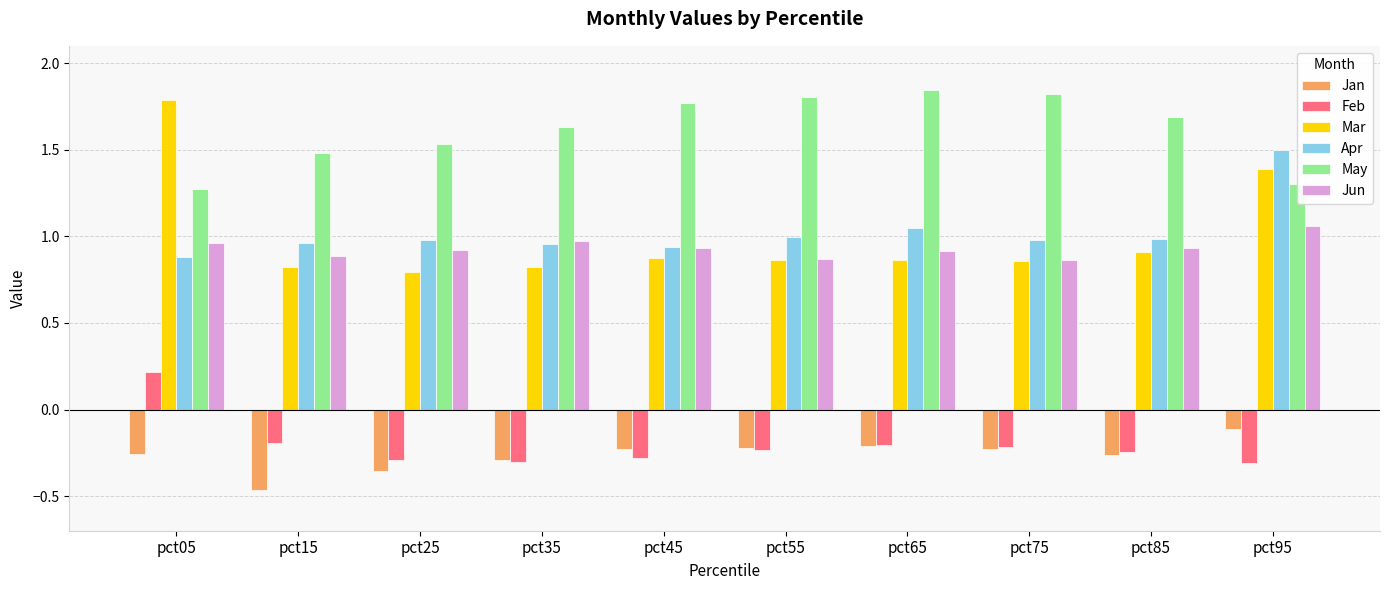

Which category has the highest value in the Feb series?

pct05